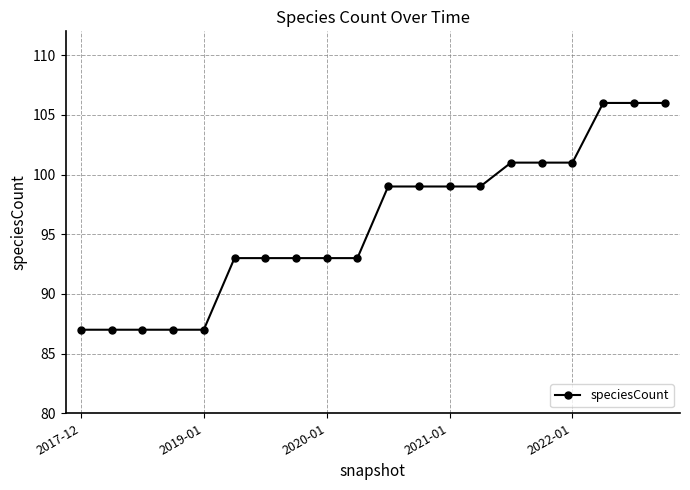

What is the value of the 10th point from the left?

93